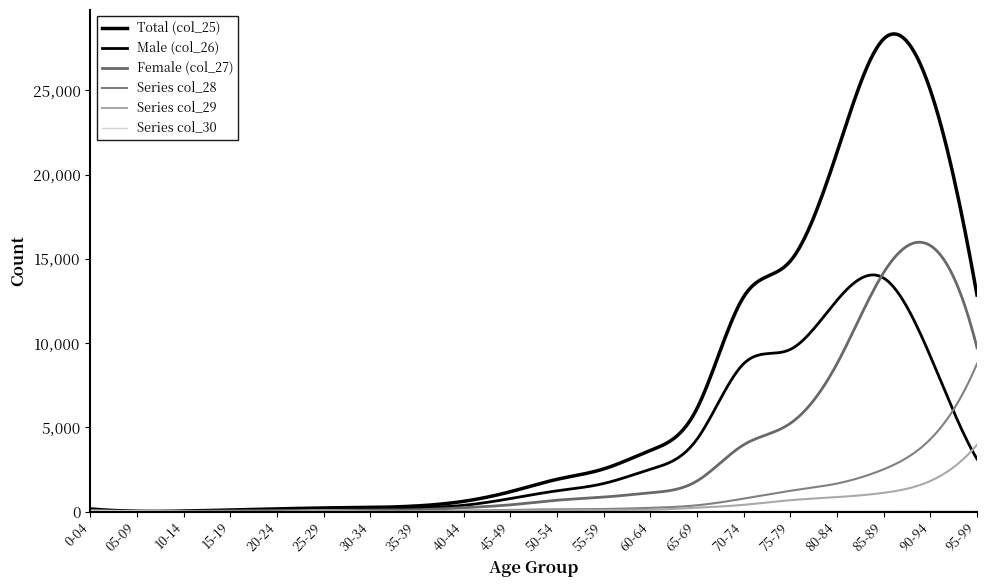

Does the chart have visible grid lines?

No